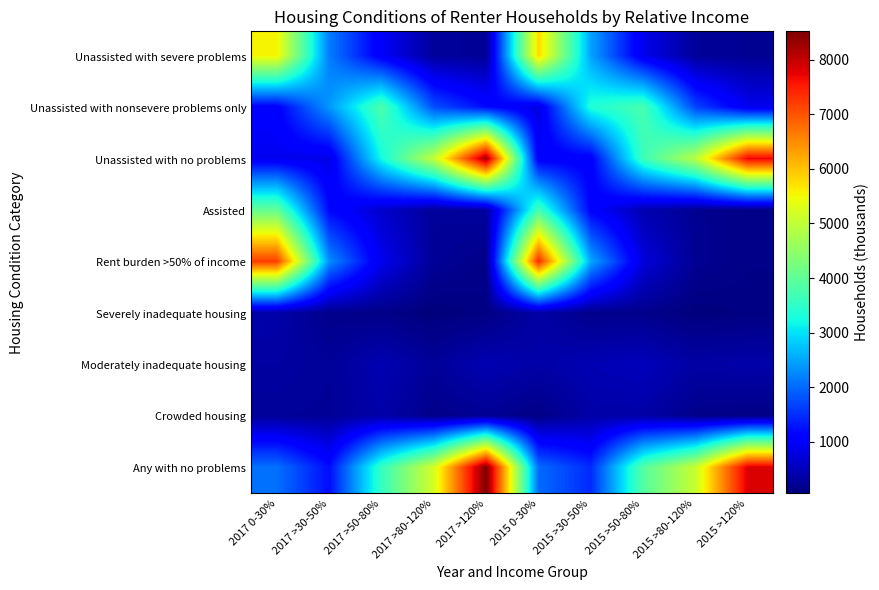

Reading left to right, what are all the values shown in this chart?

Unassisted with severe problems: 2017 0-30%=5555	2017 >30-50%=2161	2017 >50-80%=973	2017 >80-120%=277	2017 >120%=232	2015 0-30%=5821	2015 >30-50%=2482	2015 >50-80%=880	2015 >80-120%=258	2015 >120%=210
Unassisted with nonsevere problems only: 2017 0-30%=1049	2017 >30-50%=2381	2017 >50-80%=3804	2017 >80-120%=1768	2017 >120%=1180	2015 0-30%=779	2015 >30-50%=3344	2015 >50-80%=3755	2015 >80-120%=1684	2015 >120%=893
Unassisted with no problems: 2017 0-30%=908	2017 >30-50%=823	2017 >50-80%=3220	2017 >80-120%=5003	2017 >120%=8272	2015 0-30%=988	2015 >30-50%=1027	2015 >50-80%=3623	2015 >80-120%=4908	2015 >120%=7720
Assisted: 2017 0-30%=4037	2017 >30-50%=1154	2017 >50-80%=641	2017 >80-120%=259	2017 >120%=298	2015 0-30%=3702	2015 >30-50%=1092	2015 >50-80%=438	2015 >80-120%=202	2015 >120%=125
Rent burden >50% of income: 2017 0-30%=7198	2017 >30-50%=2300	2017 >50-80%=879	2017 >80-120%=236	2017 >120%=144	2015 0-30%=7385	2015 >30-50%=2525	2015 >50-80%=748	2015 >80-120%=207	2015 >120%=124
Severely inadequate housing: 2017 0-30%=378	2017 >30-50%=156	2017 >50-80%=134	2017 >80-120%=54	2017 >120%=104	2015 0-30%=352	2015 >30-50%=157	2015 >50-80%=161	2015 >80-120%=60	2015 >120%=97
Moderately inadequate housing: 2017 0-30%=321	2017 >30-50%=256	2017 >50-80%=433	2017 >80-120%=258	2017 >120%=439	2015 0-30%=357	2015 >30-50%=452	2015 >50-80%=506	2015 >80-120%=336	2015 >120%=376
Crowded housing: 2017 0-30%=256	2017 >30-50%=241	2017 >50-80%=376	2017 >80-120%=149	2017 >120%=223	2015 0-30%=122	2015 >30-50%=358	2015 >50-80%=361	2015 >80-120%=157	2015 >120%=122
Any with no problems: 2017 0-30%=2060	2017 >30-50%=1217	2017 >50-80%=3562	2017 >80-120%=5210	2017 >120%=8520	2015 0-30%=2014	2015 >30-50%=1463	2015 >50-80%=3881	2015 >80-120%=5077	2015 >120%=7834